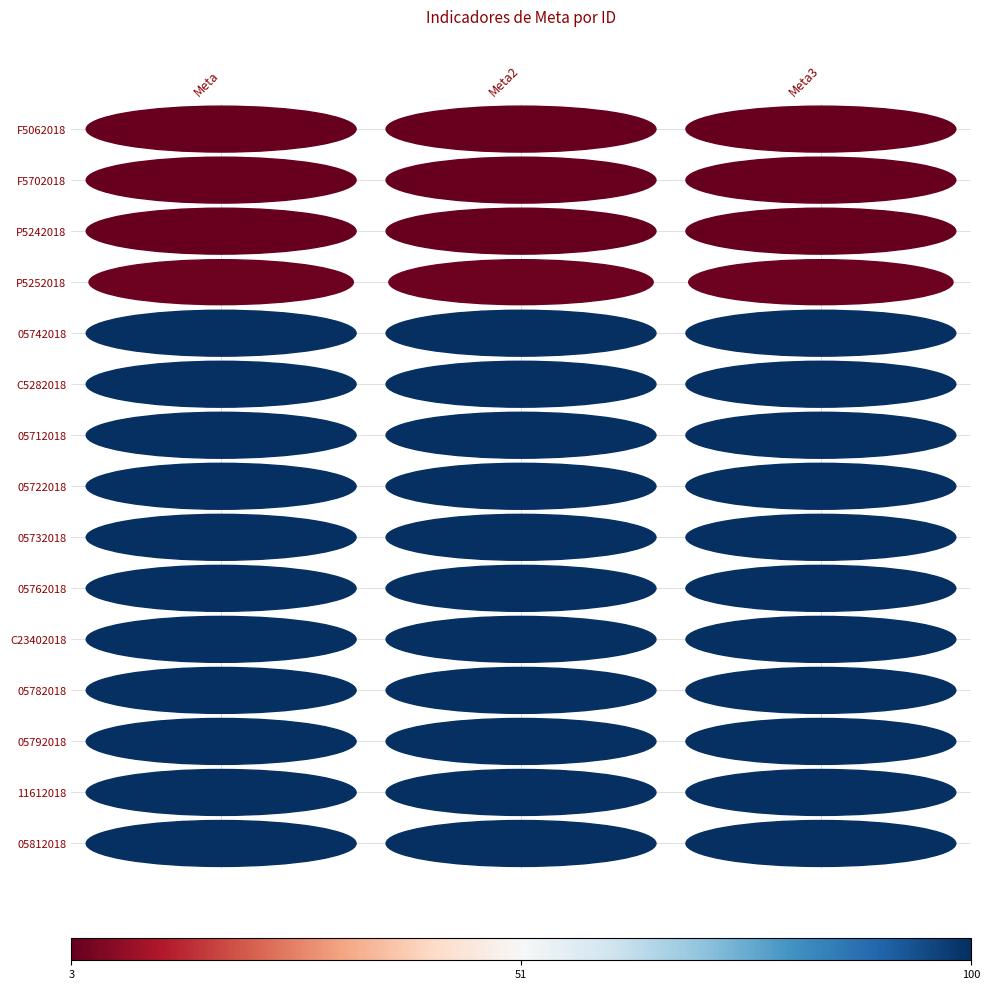

Is it true that 05732018 equals 100 at 2?

True